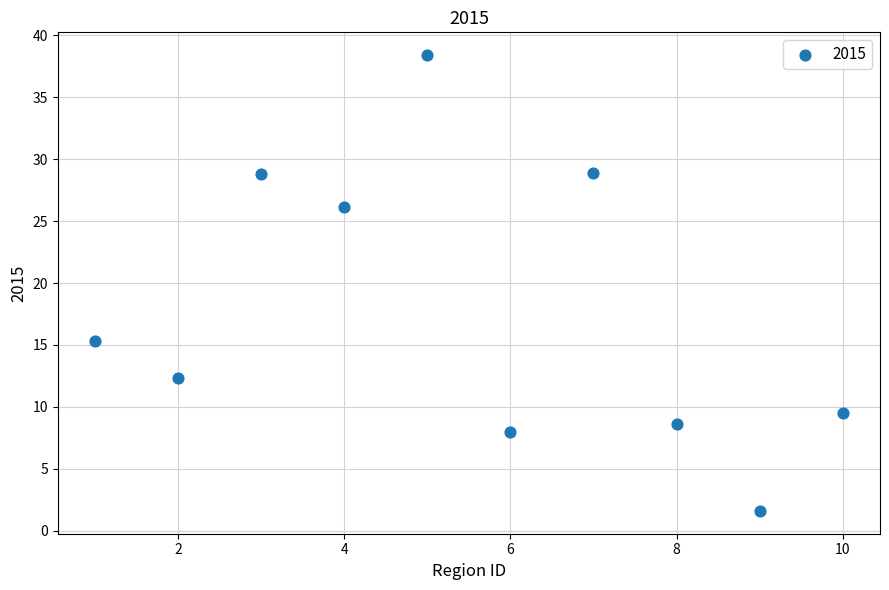

What is the average X value?

5.5